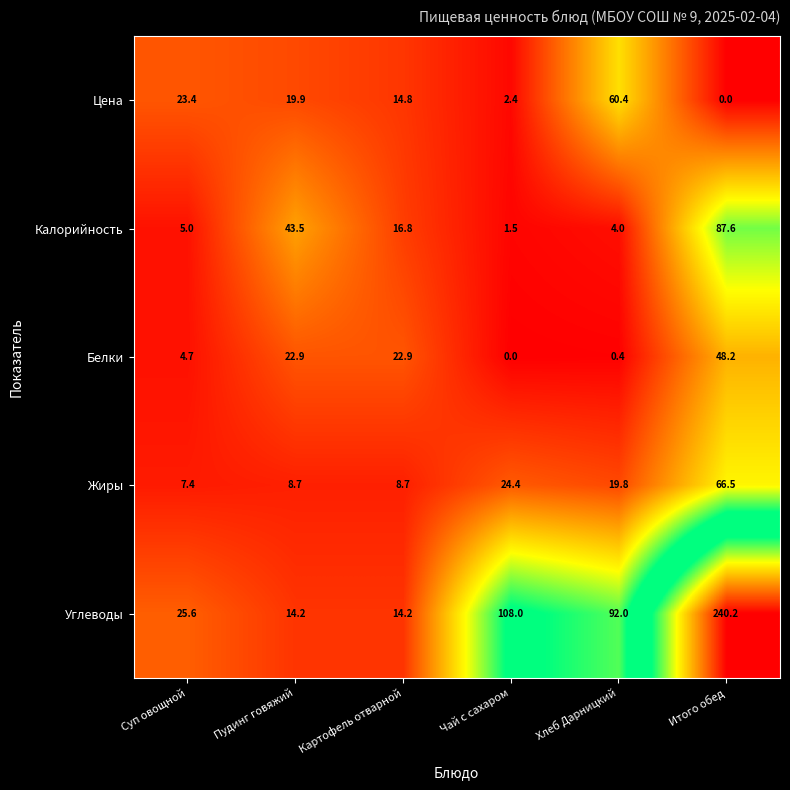

At how many categories does at least one series exceed 160?

1